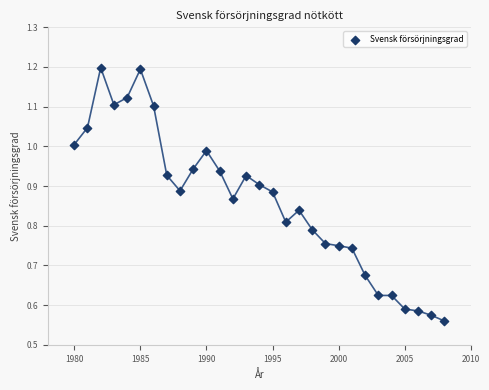

What is the range of X values (max minus min)?

28.0